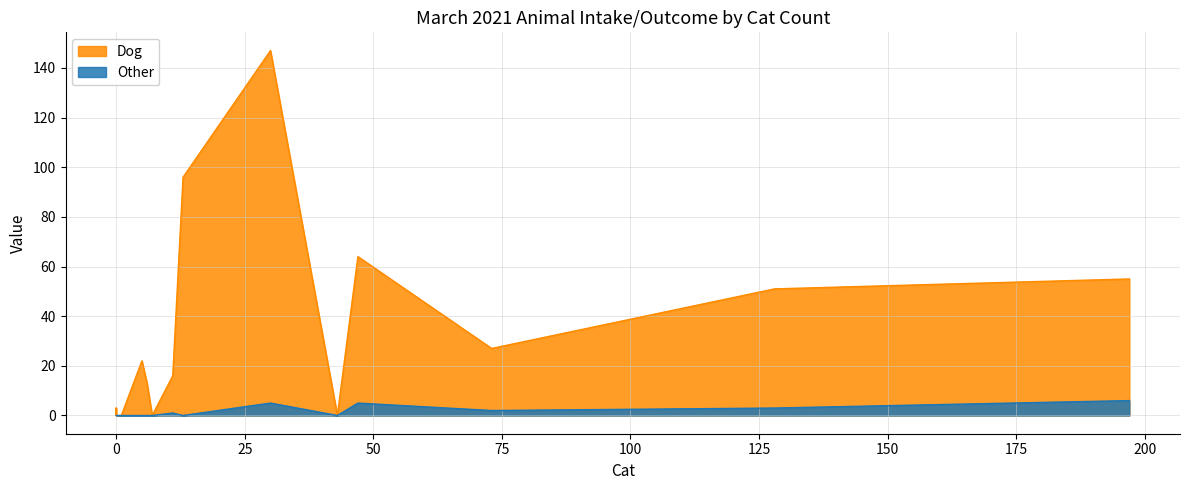

Rank the series at Euthanasia from lowest to highest value.

Other, Dog